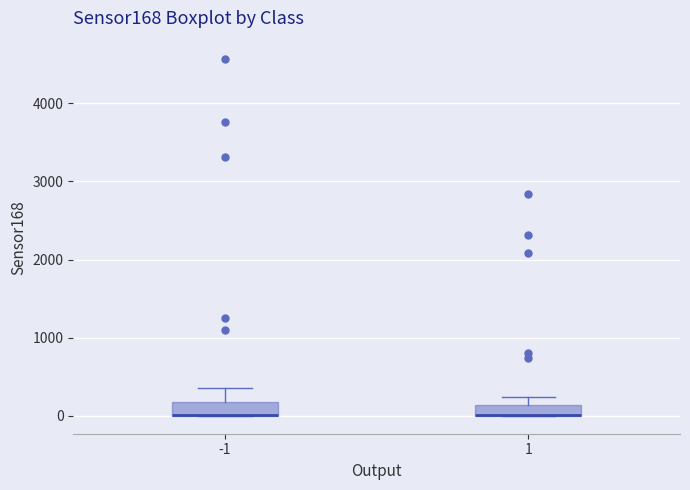

Where is the upper edge of the box at x = -1 on the y-axis? The values are not printed on the chart, so give them approximately, as read against the axis.

200